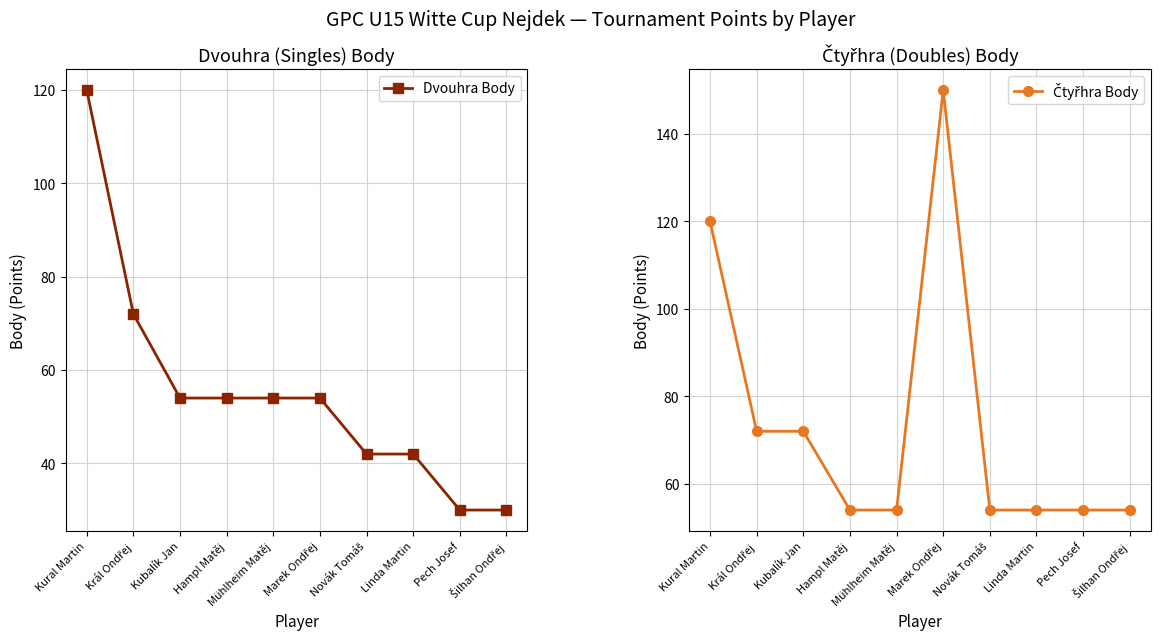

True or false: Čtyřhra Body and Dvouhra Body cross at least once.

False